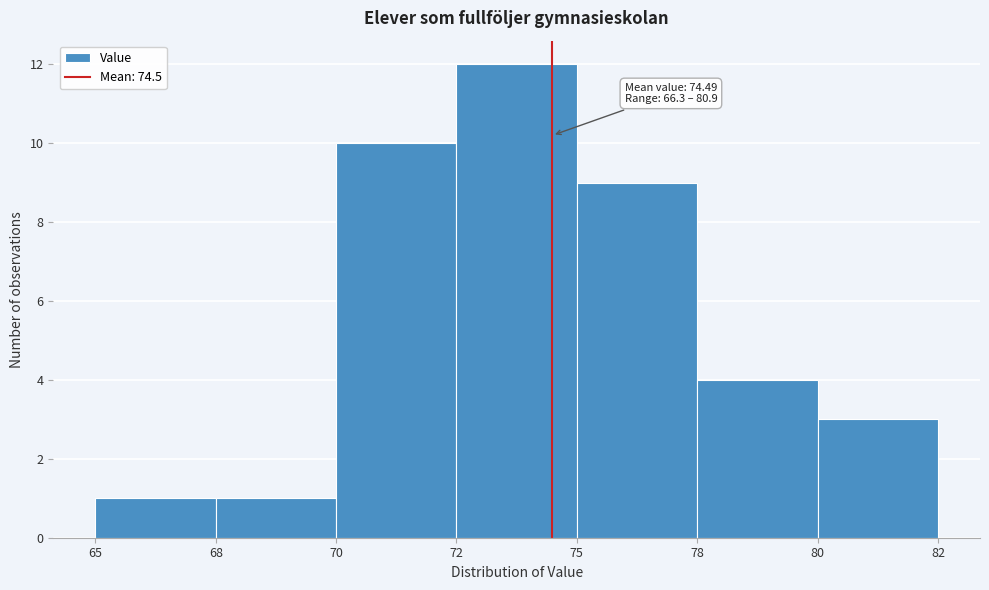

Reading left to right, list all the values displayed in this chart.

1	1	10	12	9	4	3